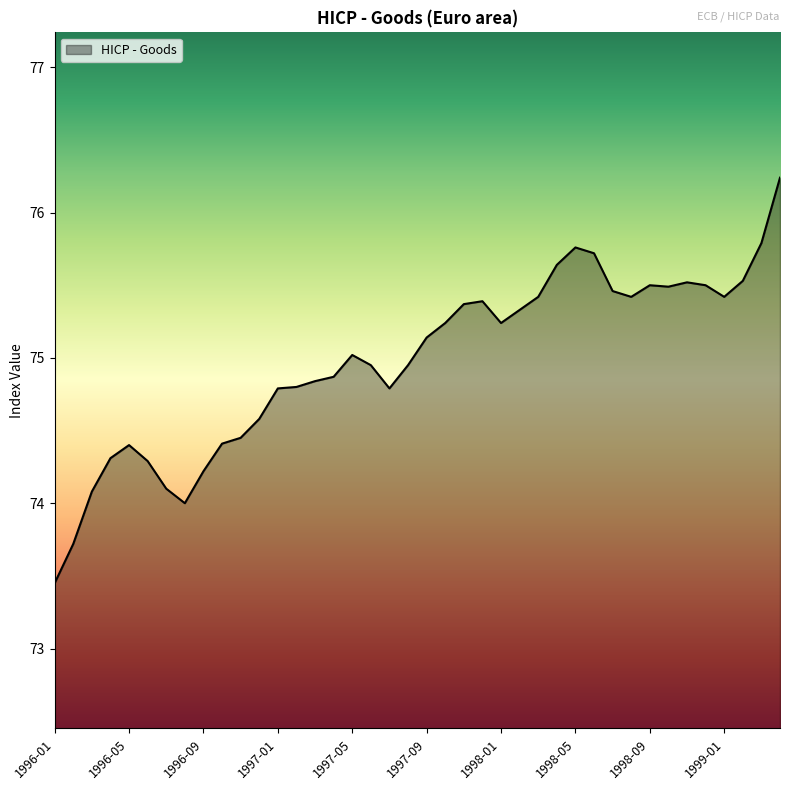

What is the maximum value shown in the chart?

76.2